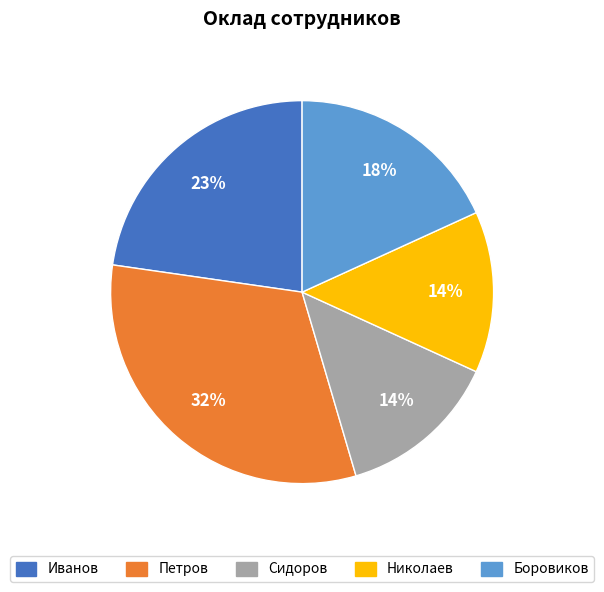

Combined, do Николаев and Петров account for over 50%?

No